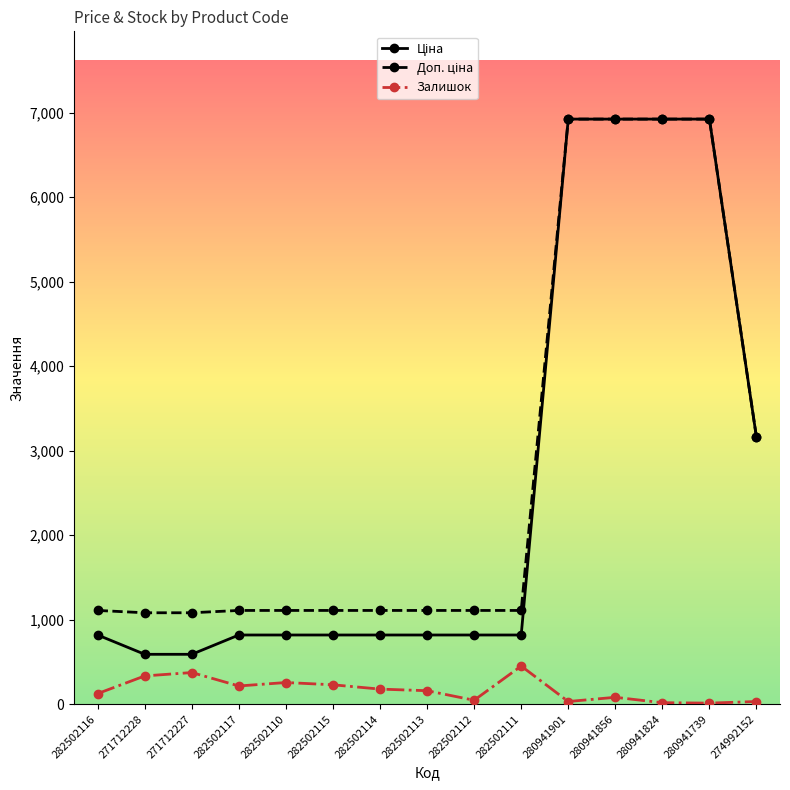

What is the label of the 7th point from the left?

282502114